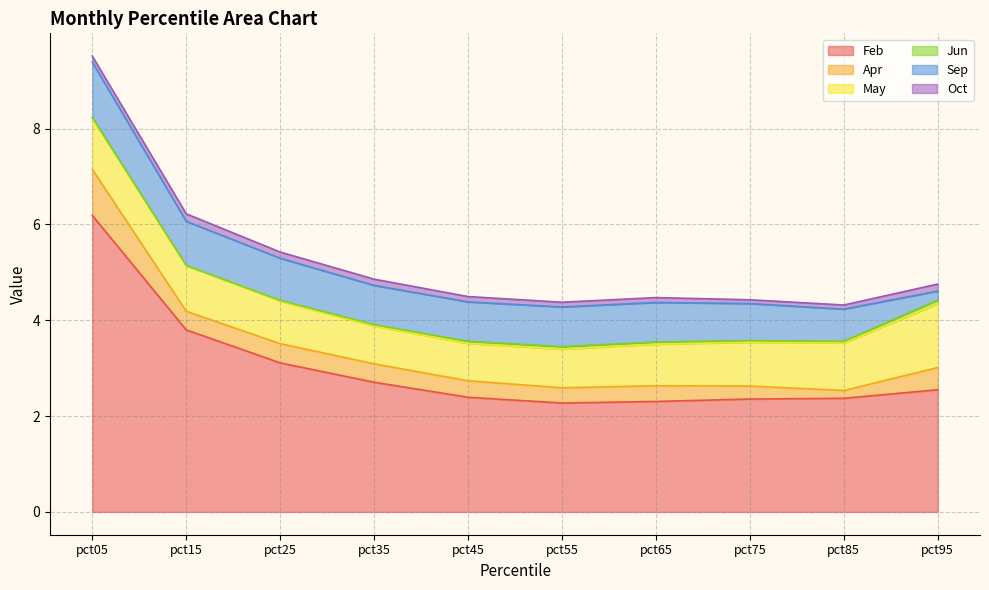

Does the chart display data point markers on the line(s)?

No